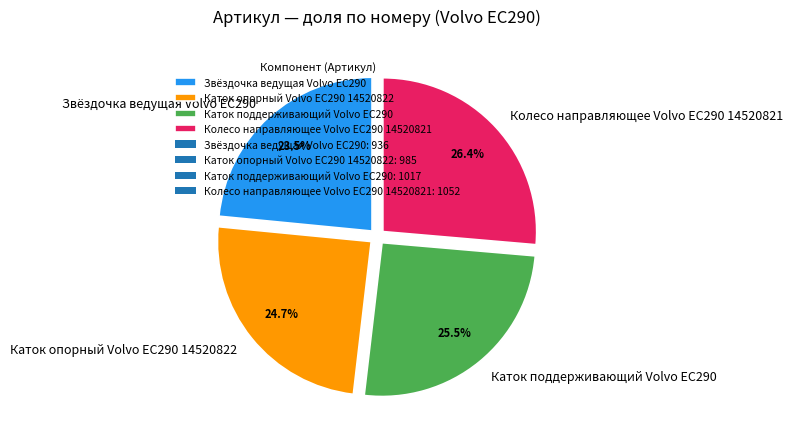

Is Колесо направляющее Volvo EC290 14520821 the majority of the pie?

No